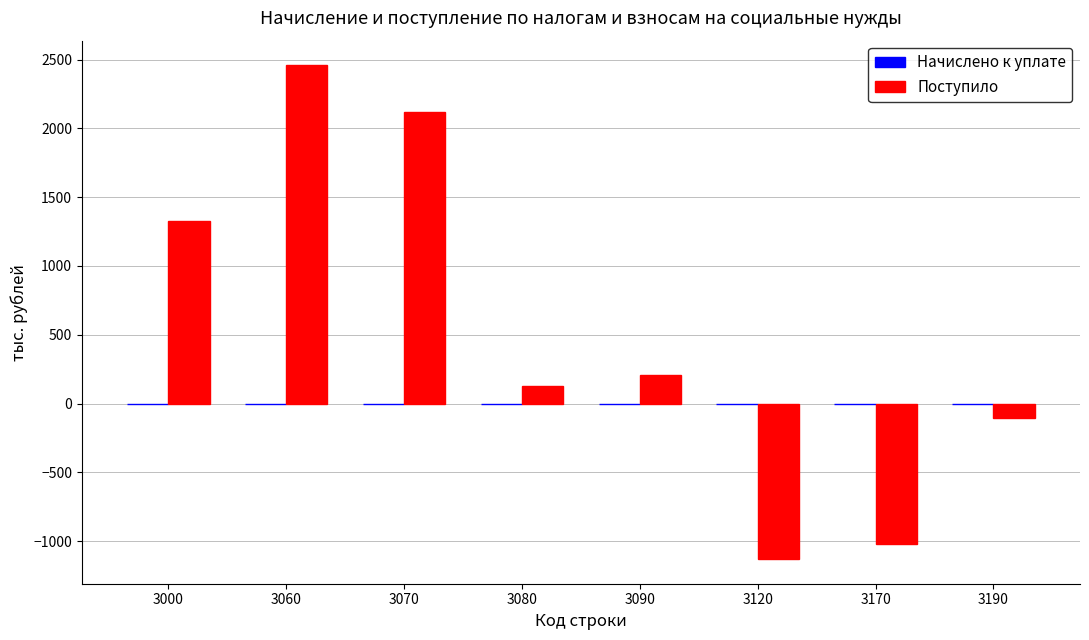

List the labels in order of value, smallest first.

3120, 3170, 3190, 3080, 3090, 3000, 3070, 3060